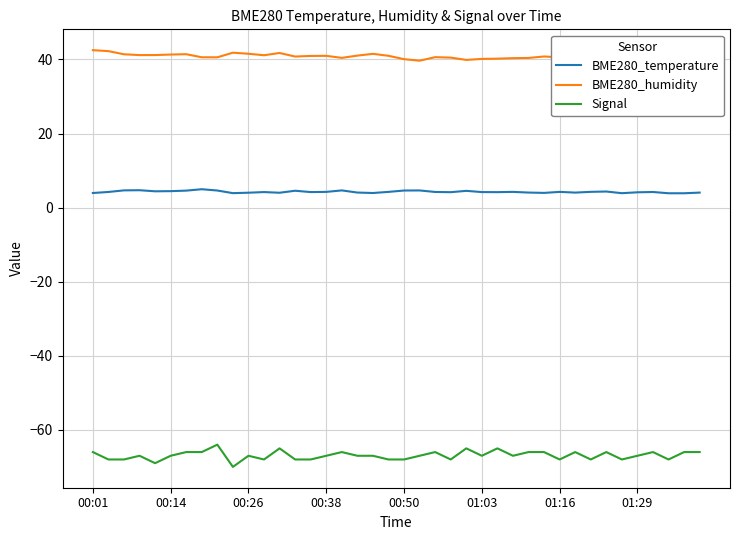

True or false: BME280_temperature has more than 1 points higher than both neighbors.

True